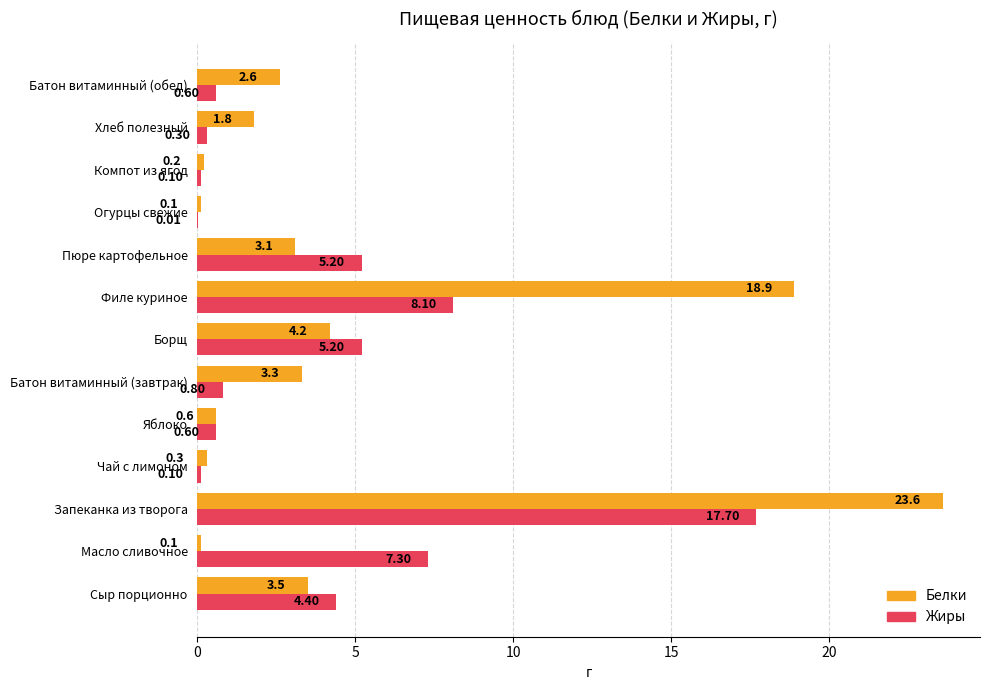

How many data points does each series have?

13